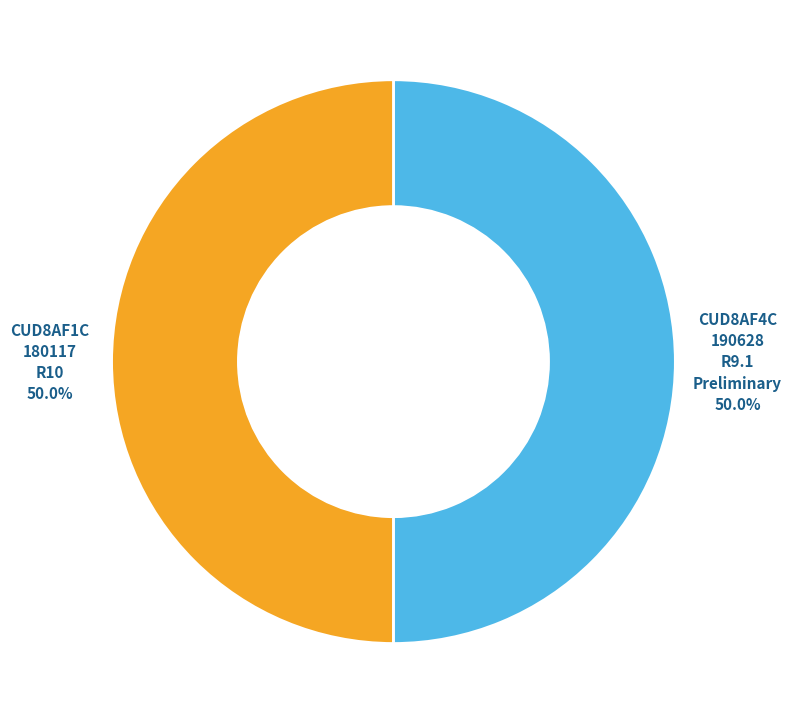

Rank the categories by value from highest to lowest.

CUD8AF4C_190628_R9.1_Preliminary, CUD8AF1C_180117_R10